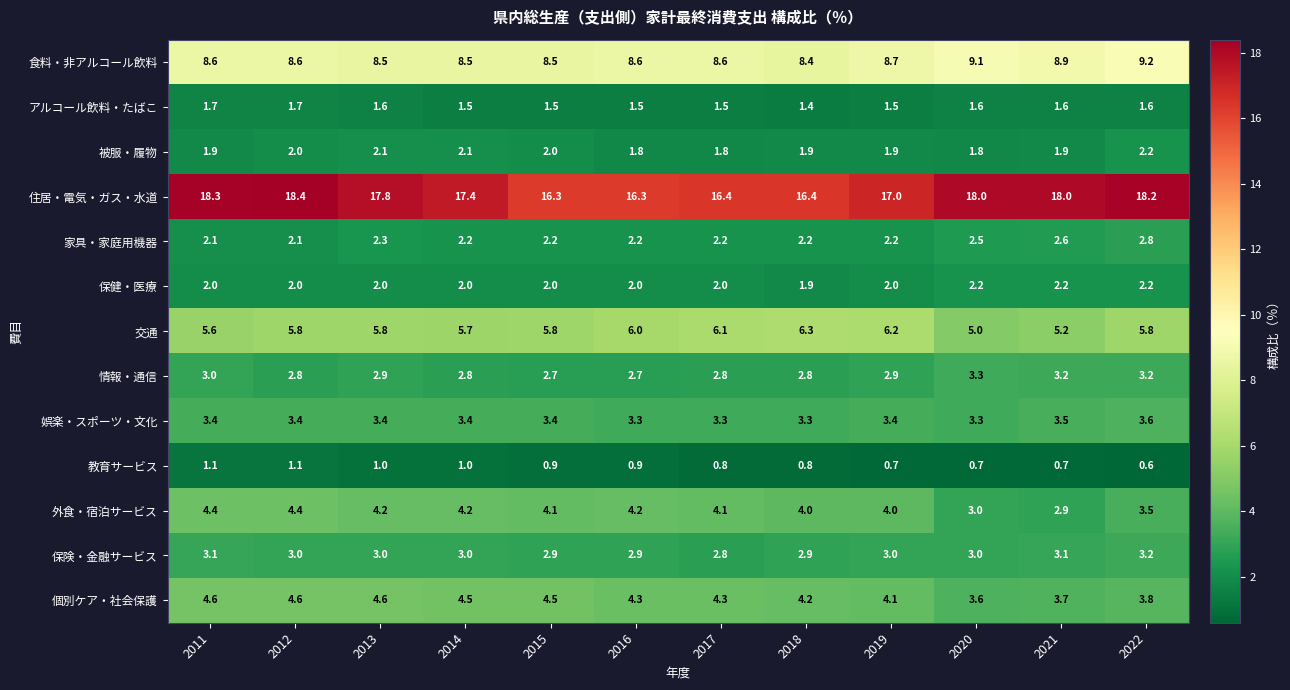

What is the total value across all series at 2021?

57.5